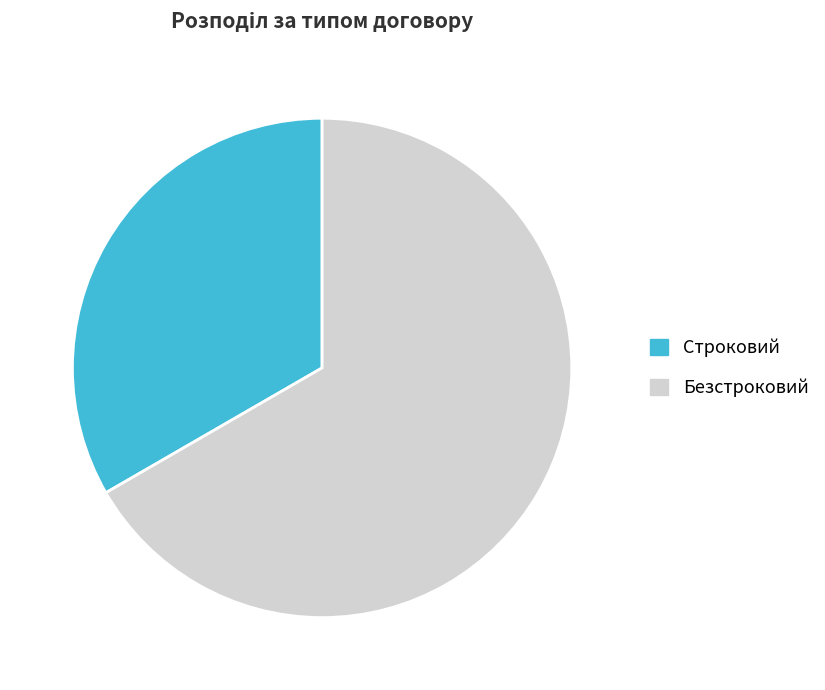

Is there a majority slice in this chart?

Yes